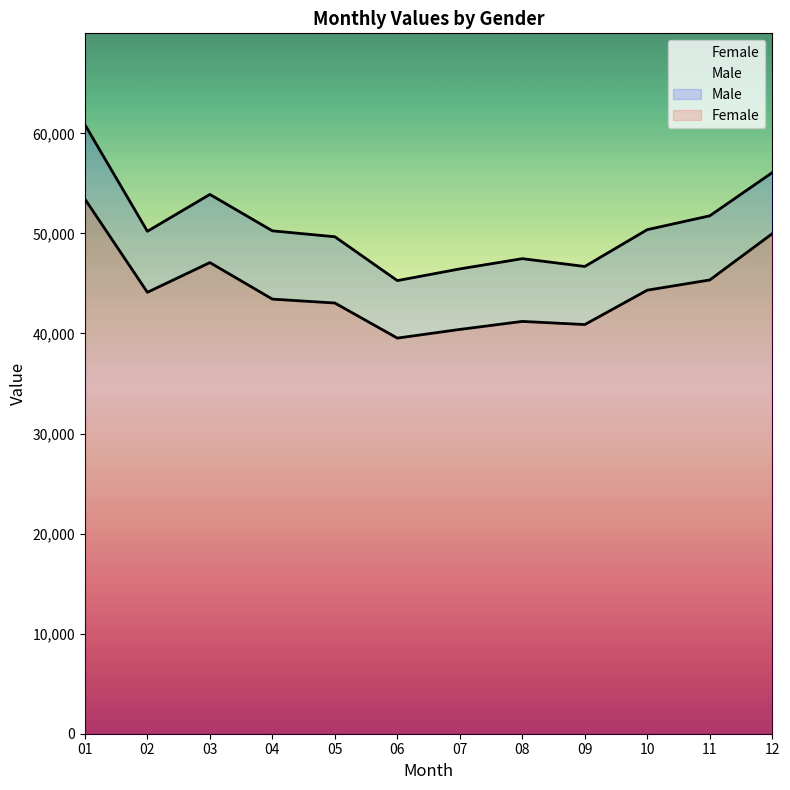

True or false: Female has more than 0 interior local peaks.

True